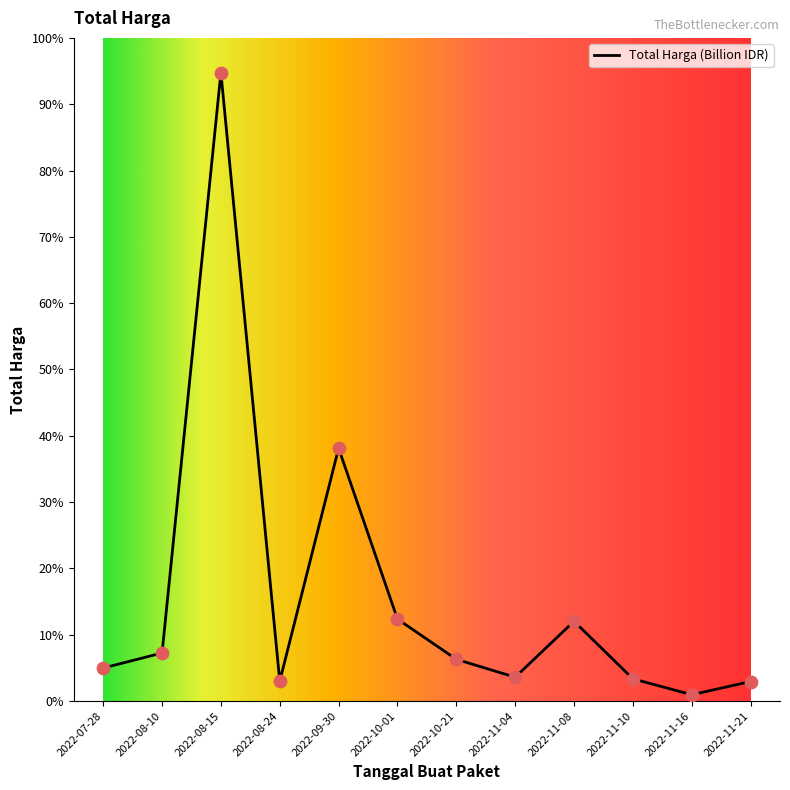

Does the chart have visible grid lines?

No